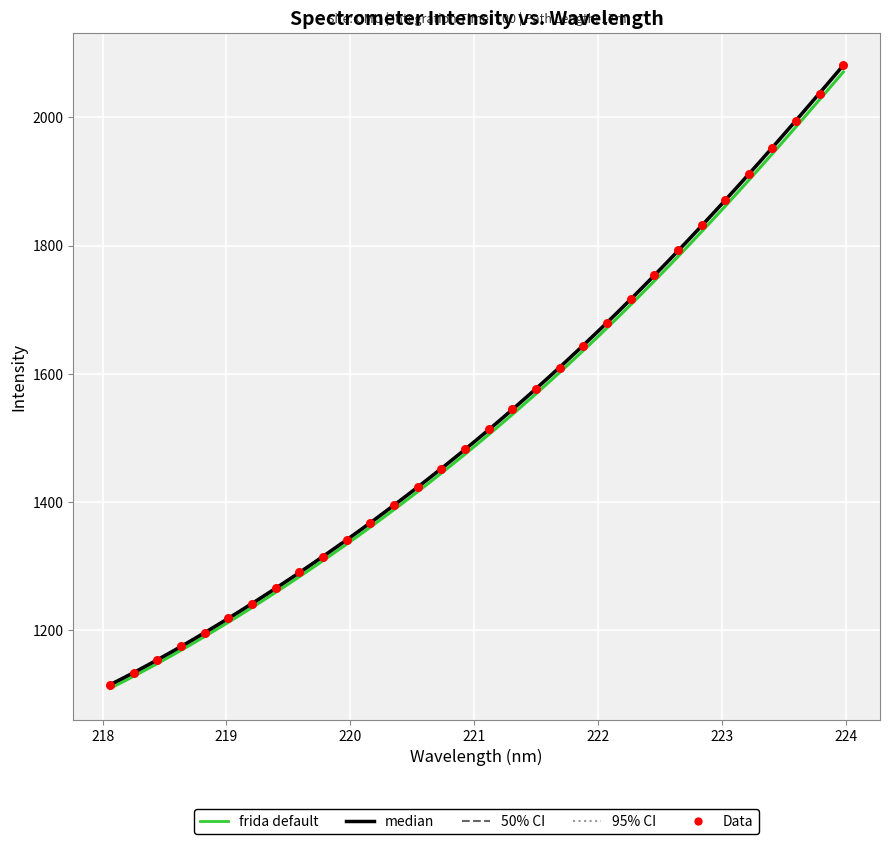

Approximately how many times larger is the value at 219.9712 compared to 218.442?

1.2